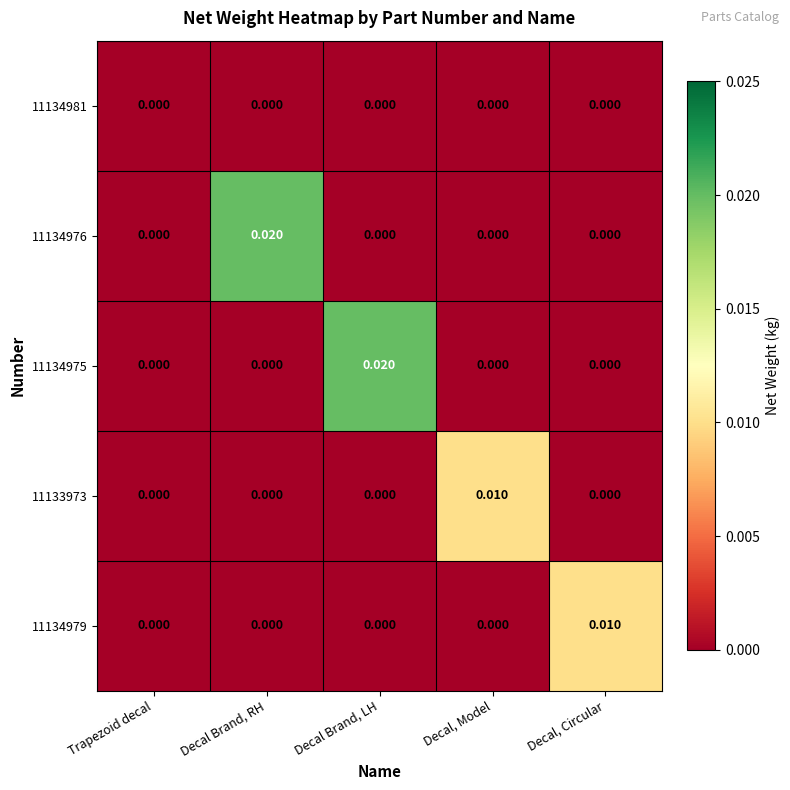

Count the number of data series in this chart.

5